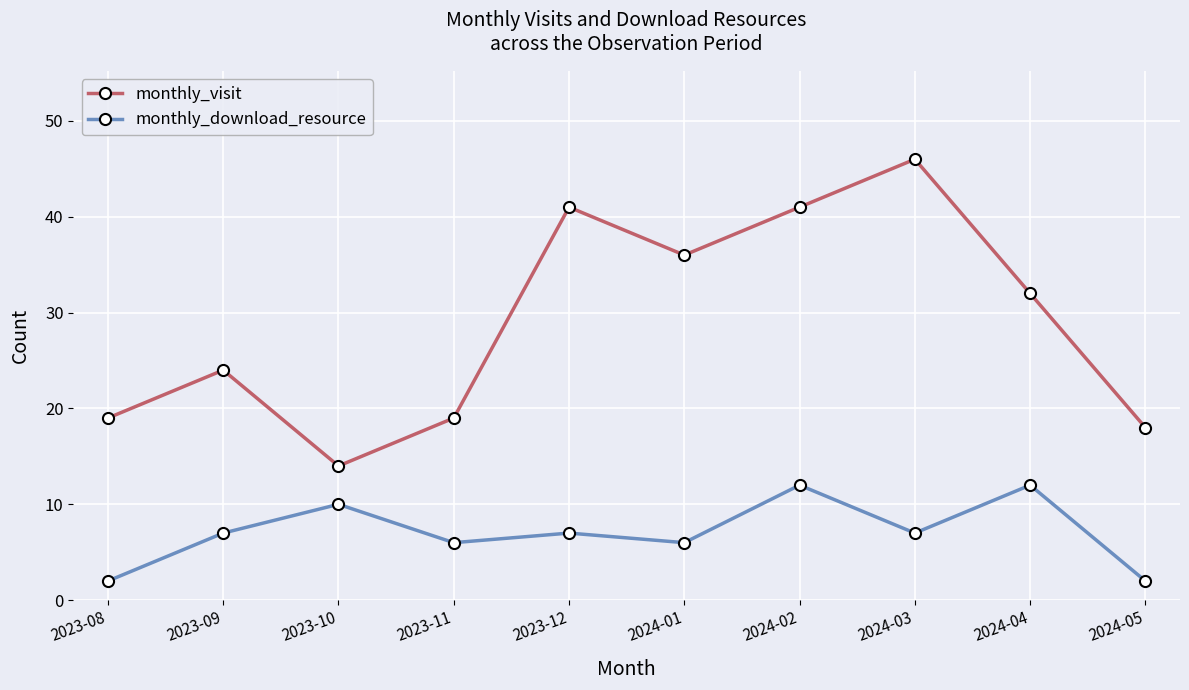

What is the sum of the monthly_visit values at 2023-11 and 2024-04?

51